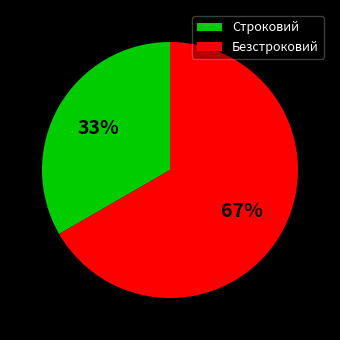

Do Строковий and Безстроковий together represent more than half of the pie?

Yes